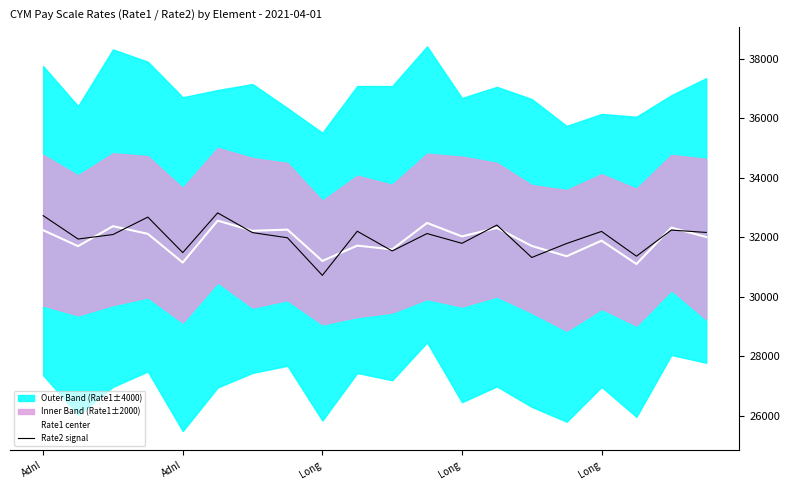

Is this an area chart (filled region under the line)?

No